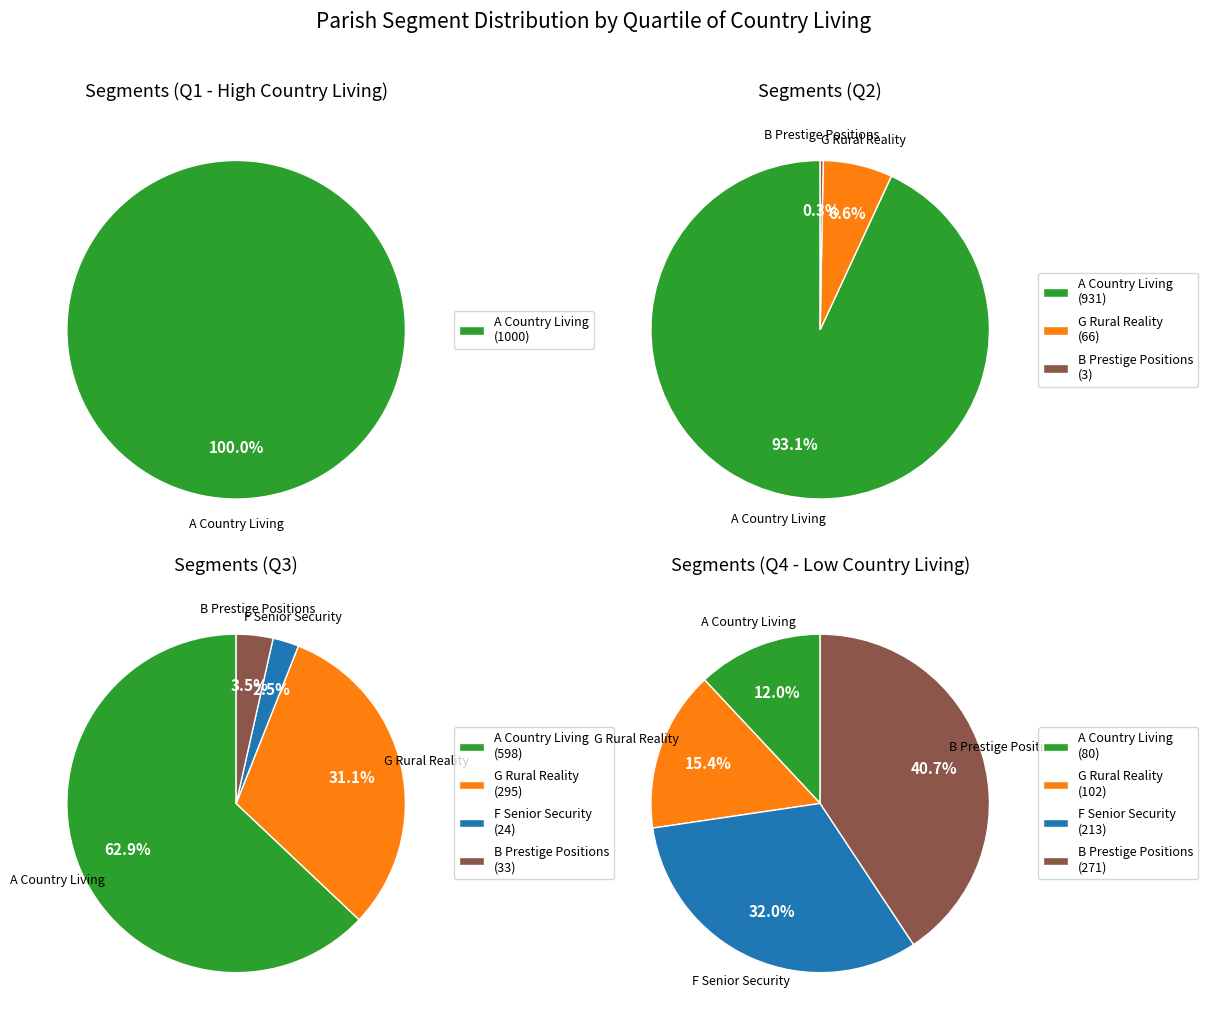

Which series has the largest range (max minus min)?

A Country Living